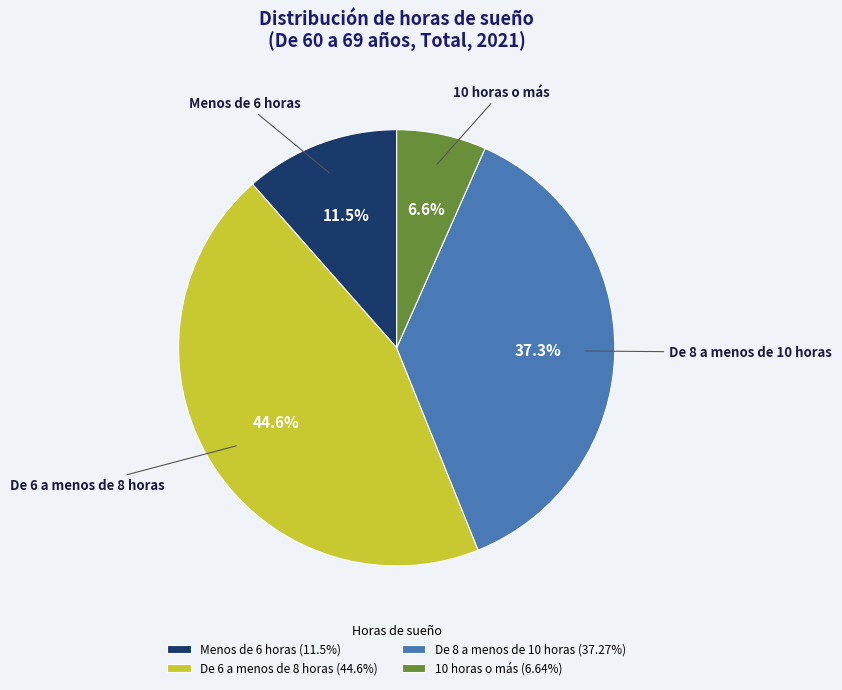

How many slices are in this pie chart?

4